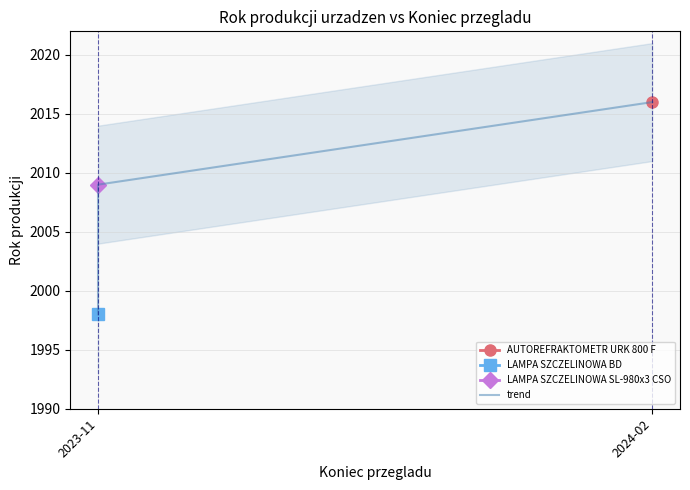

How many values are between 1998 and 2016?

3